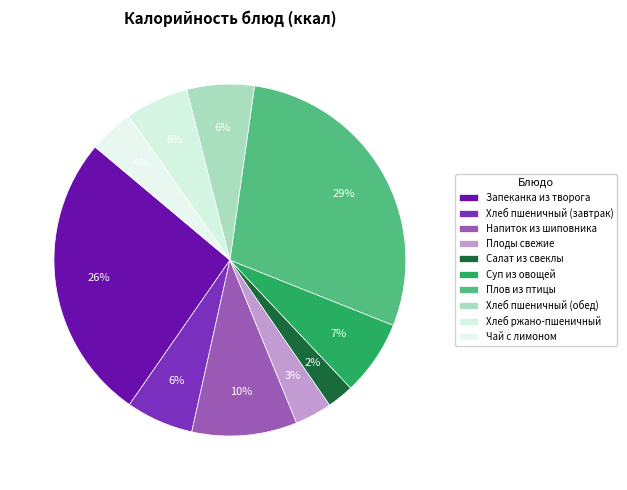

Combined, do Суп из овощей and Плов из птицы account for over 50%?

No